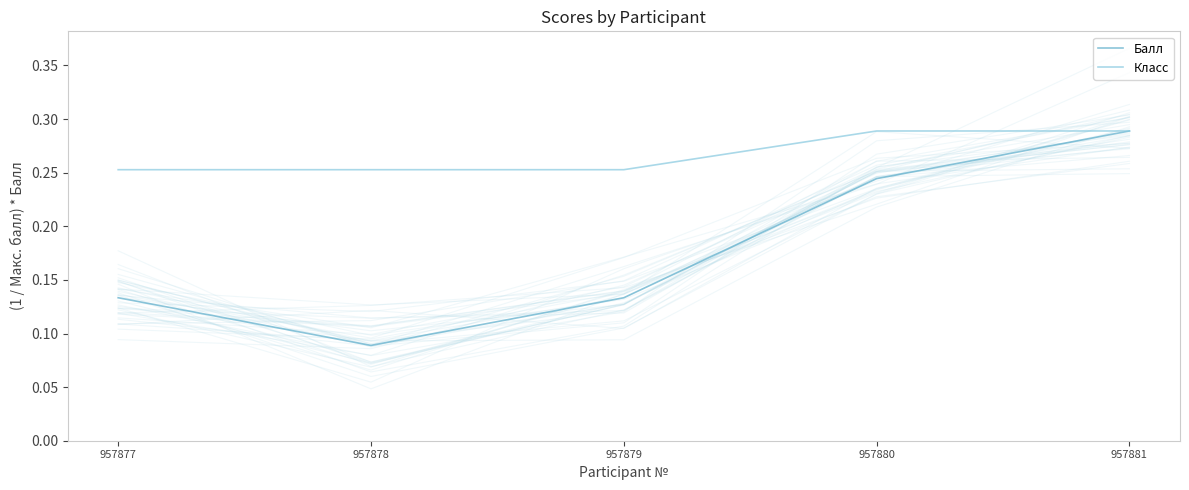

What are all the series names shown in the legend?

Балл, Класс